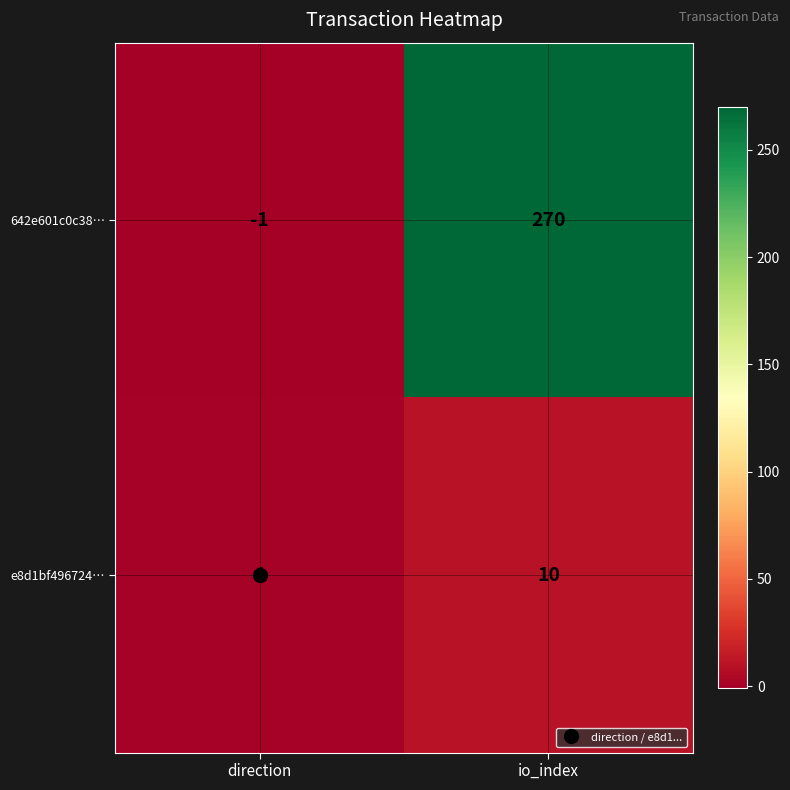

Which series has the largest range (max minus min)?

642e601c0c38…